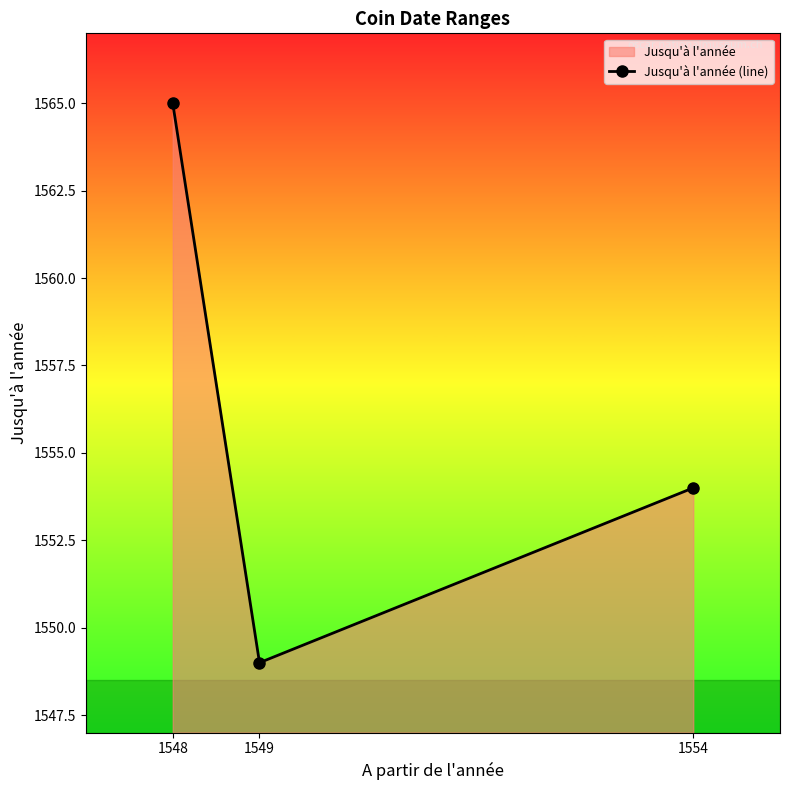

At which label is the value closest to 1557?

1554